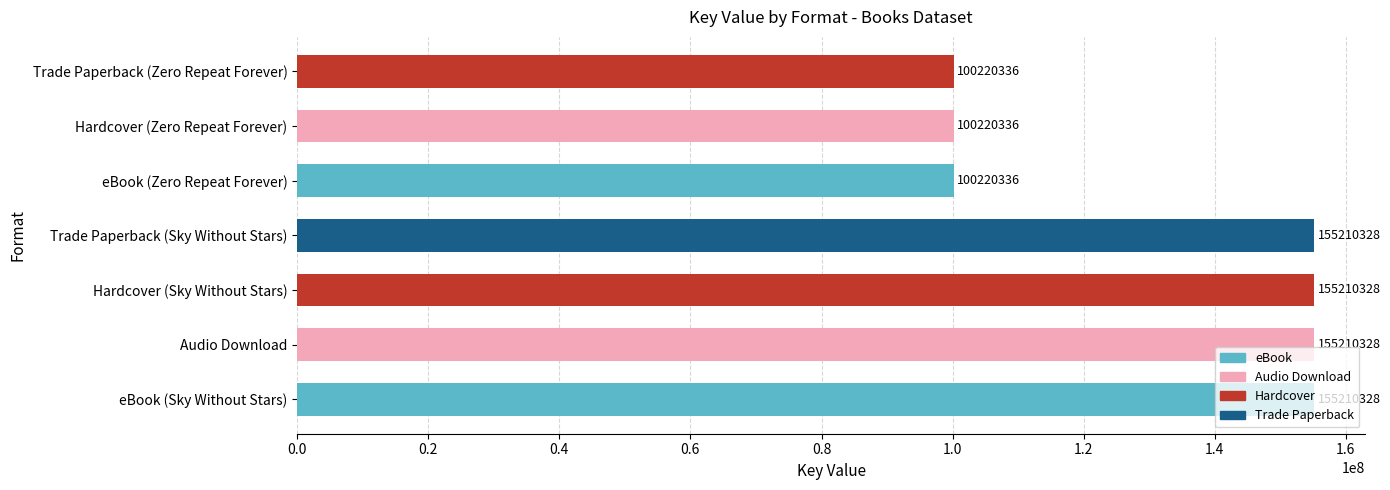

What is the ratio of the value at Trade Paperback (Zero Repeat Forever) to the value at Hardcover (Sky Without Stars)?

0.6